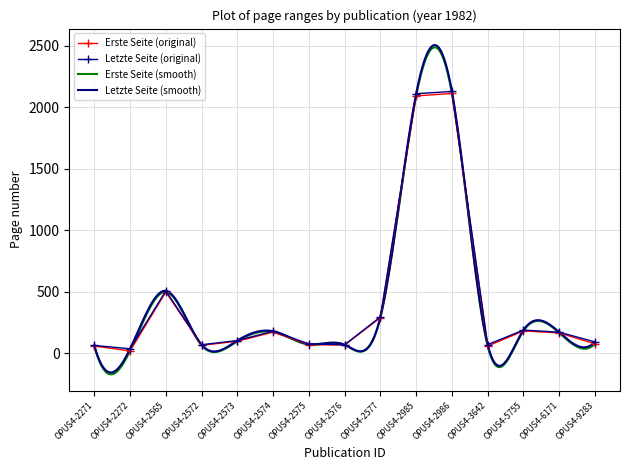

What is the value of the Erste Seite point at the 4th from the left?

65